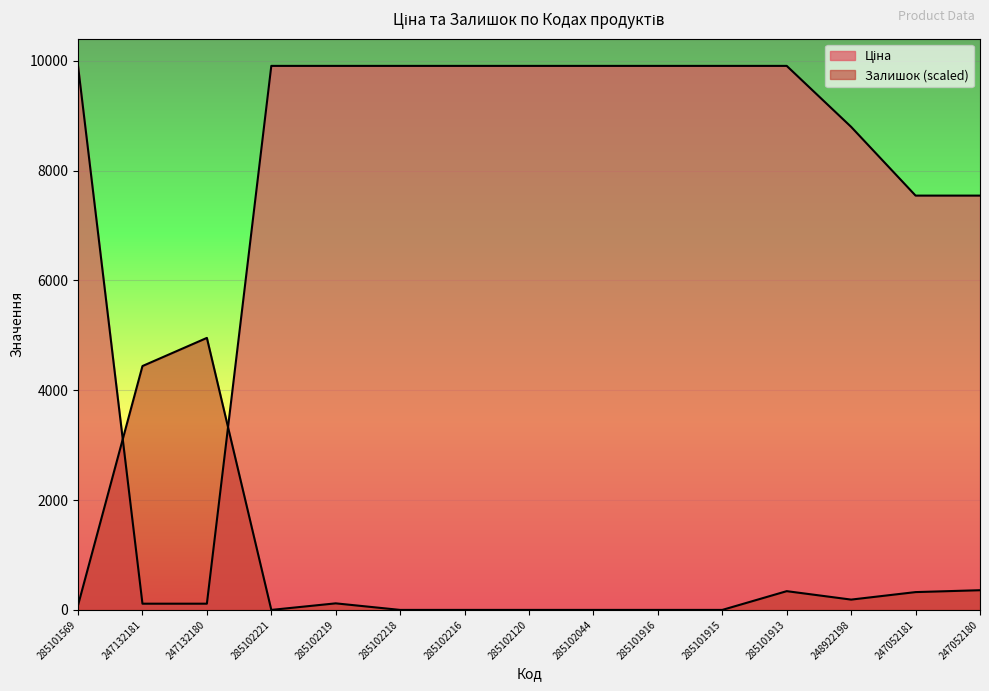

List the labels in order of Залишок value, largest first.

247132180, 247132181, 247052180, 285101913, 247052181, 248922198, 285102219, 285101569, 285102221, 285102218, 285102216, 285102120, 285102044, 285101916, 285101915